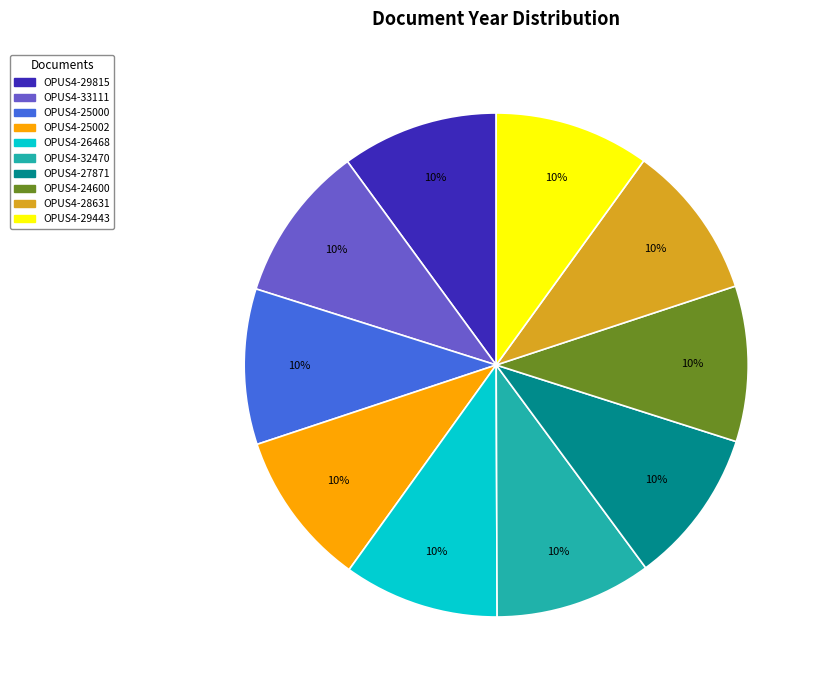

How many segments does this pie chart have?

10